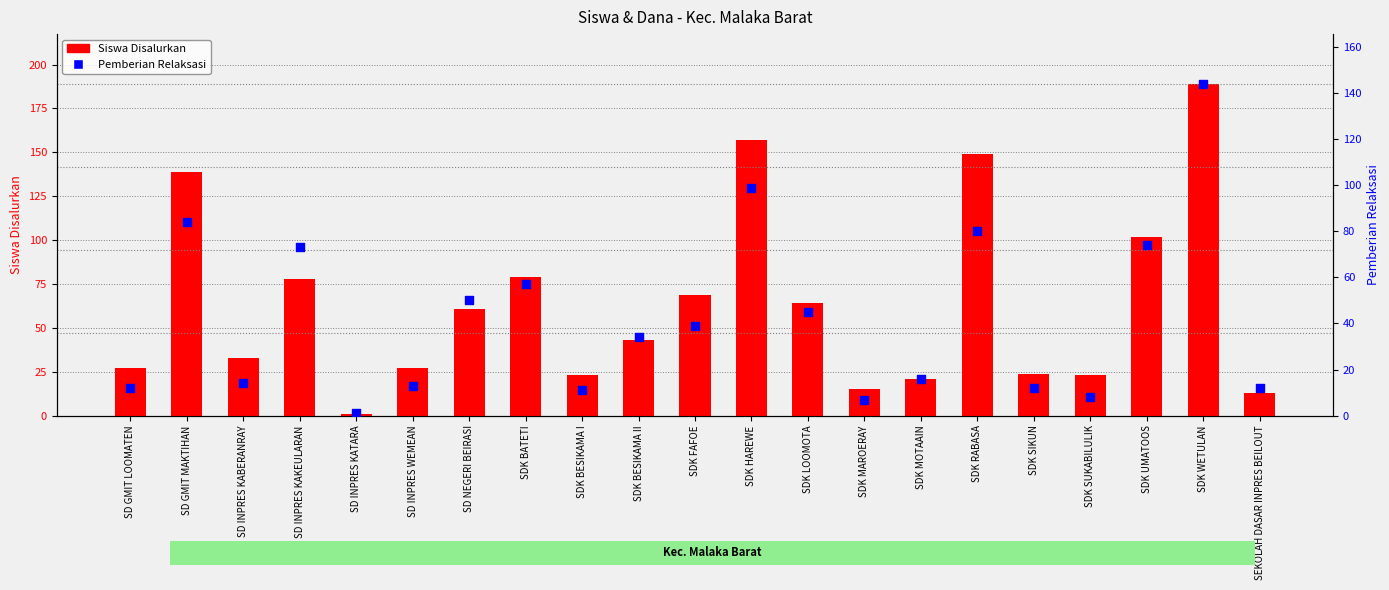

Which series has the largest Y range (max minus min)?

Siswa Disalurkan